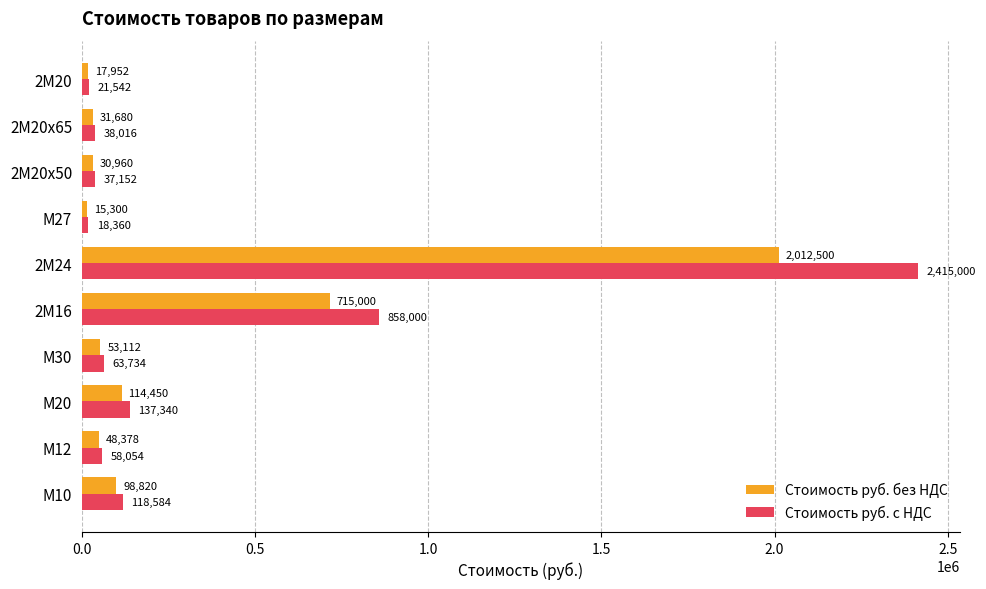

What is the minimum value shown in the chart?

15300.0